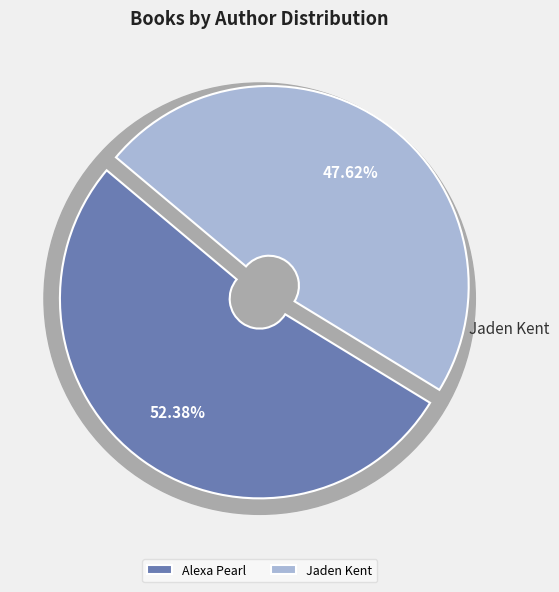

Do Jaden Kent and Alexa Pearl together represent more than half of the pie?

Yes